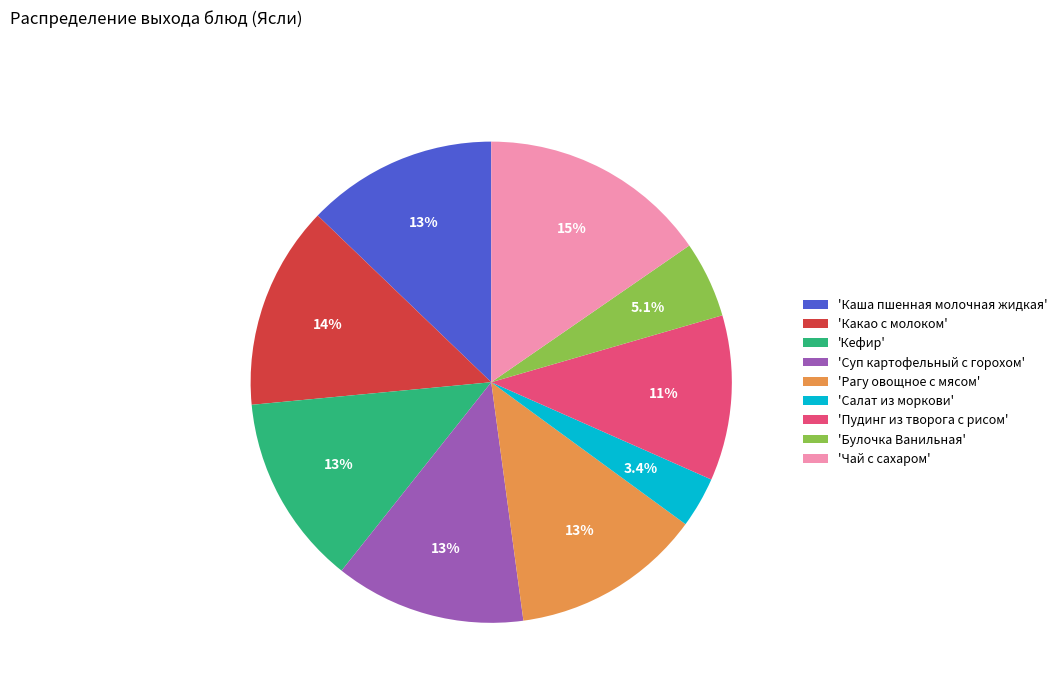

Is there any slice that represents more than half of the pie?

No